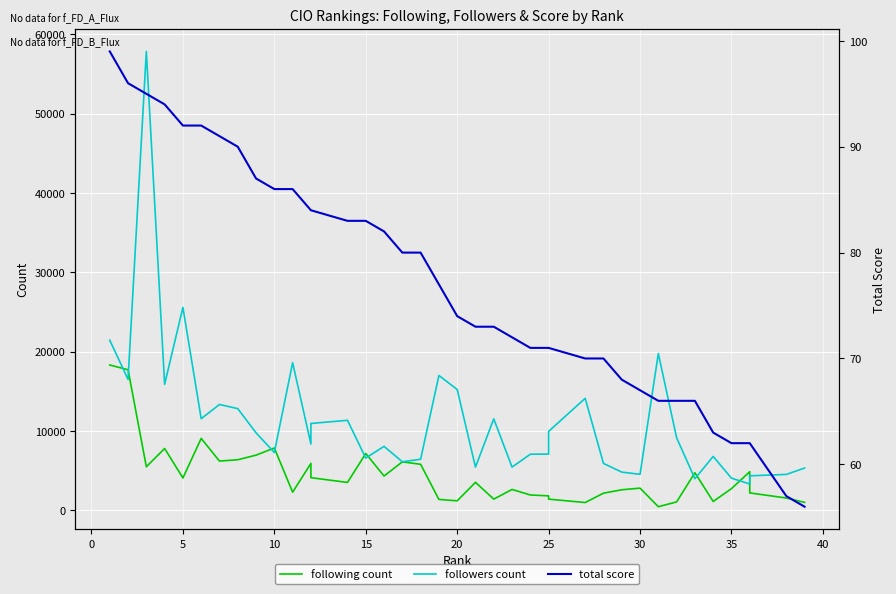

Which has a higher value, 35 or 25?

35